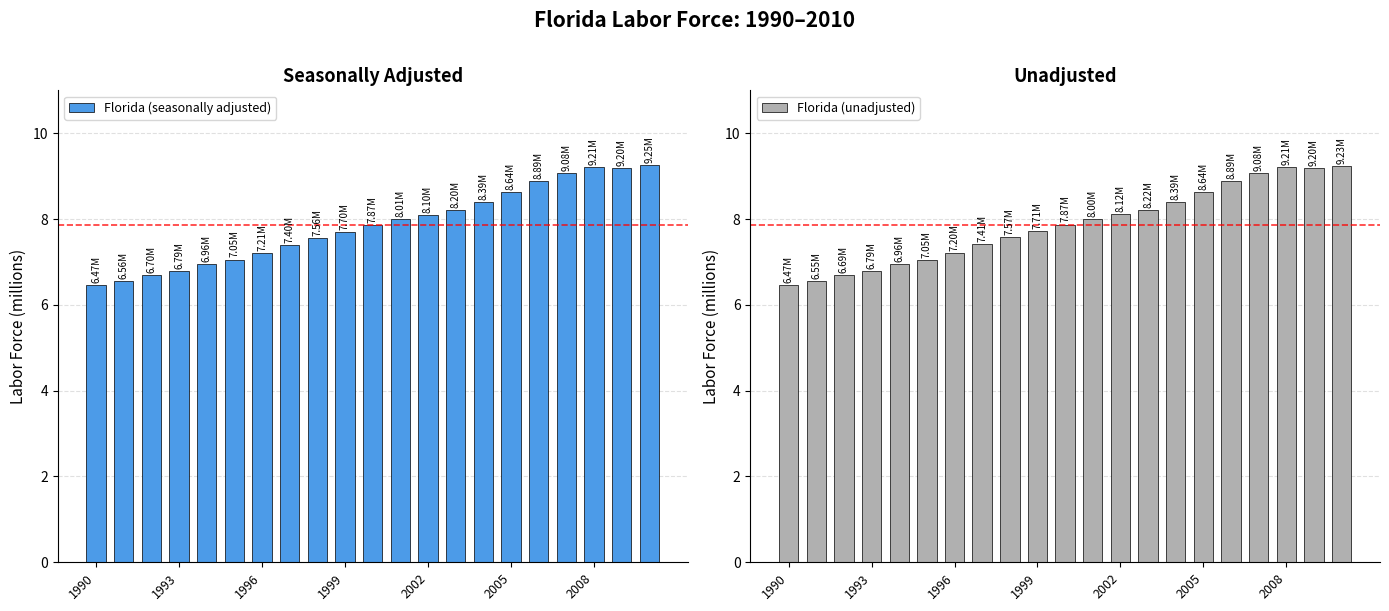

What is the difference between the maximum and minimum values in the Florida (seasonally adjusted) series?

2.8